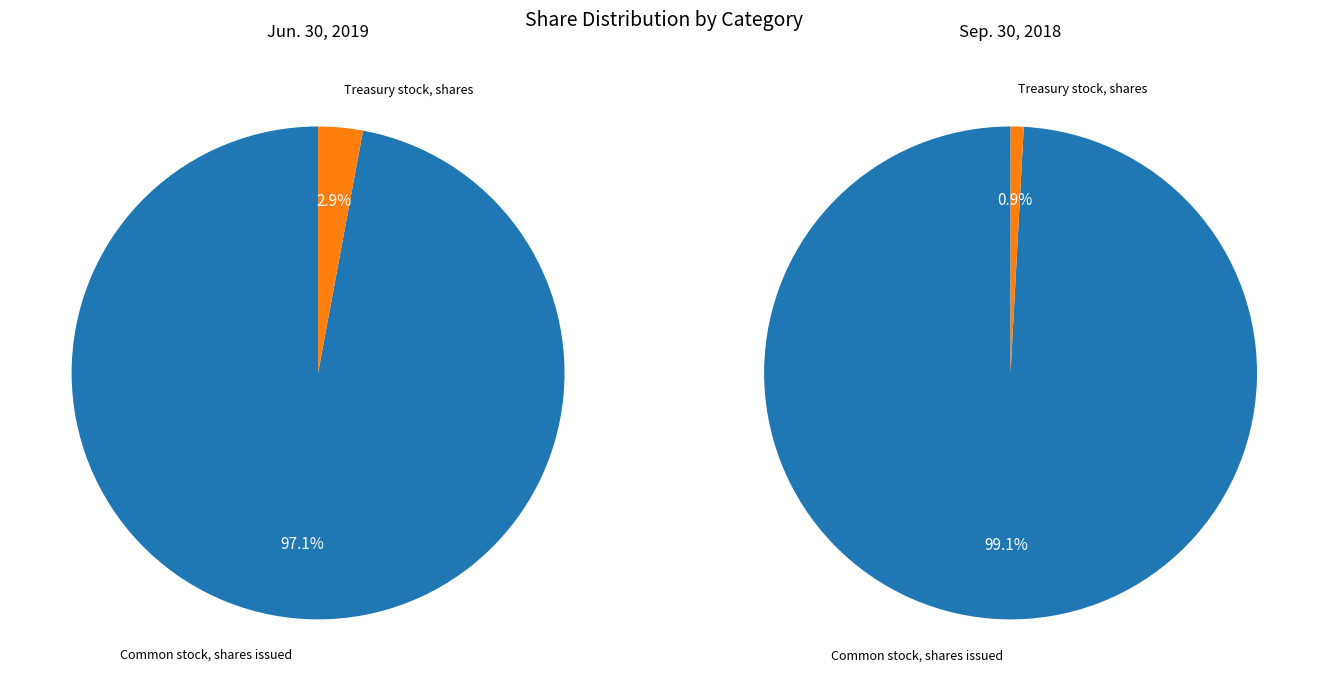

To the nearest percent, what is the combined percentage of Treasury stock, shares and Common stock, shares issued?

100%